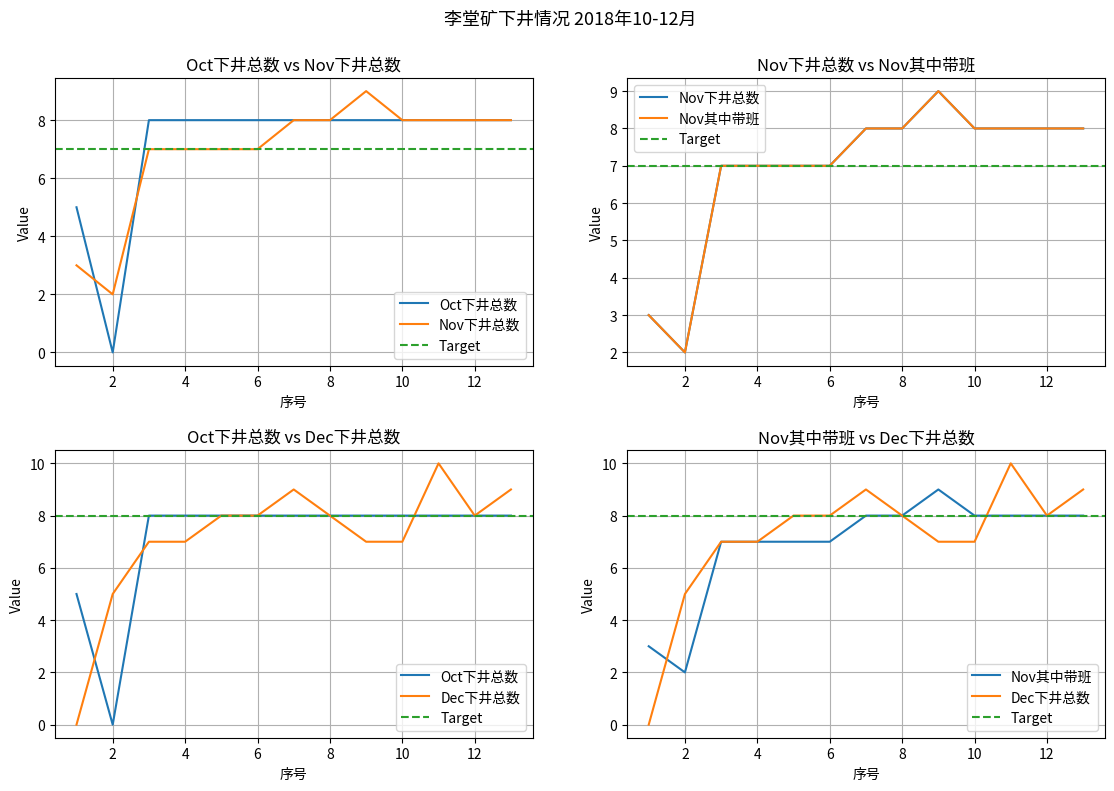

What is the sum of the 2018年10月份下井总数 values at 7 and 8?

16